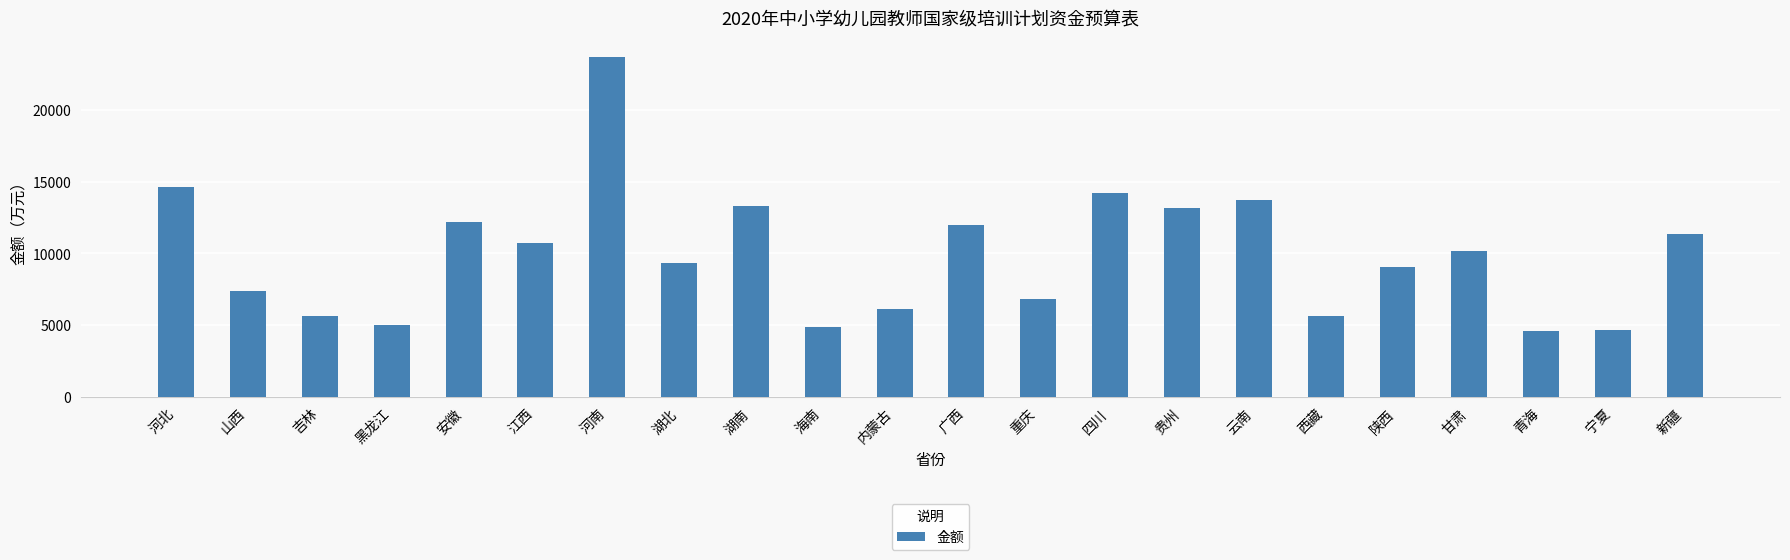

What is the sum of the values at 内蒙古 and 河南?

29840